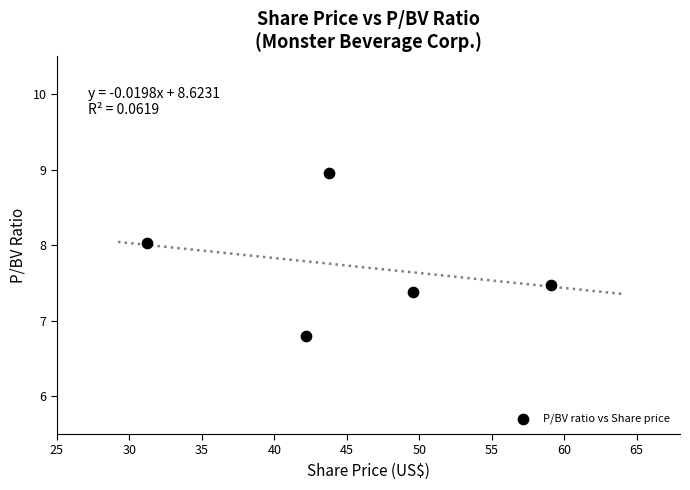

What is the range of Y values (max minus min)?

2.2